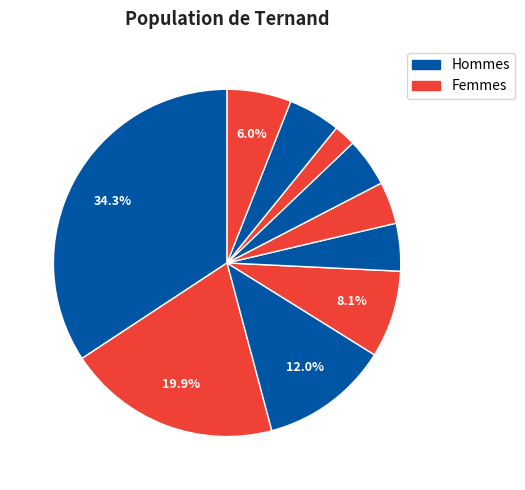

Is there a majority slice in this chart?

No